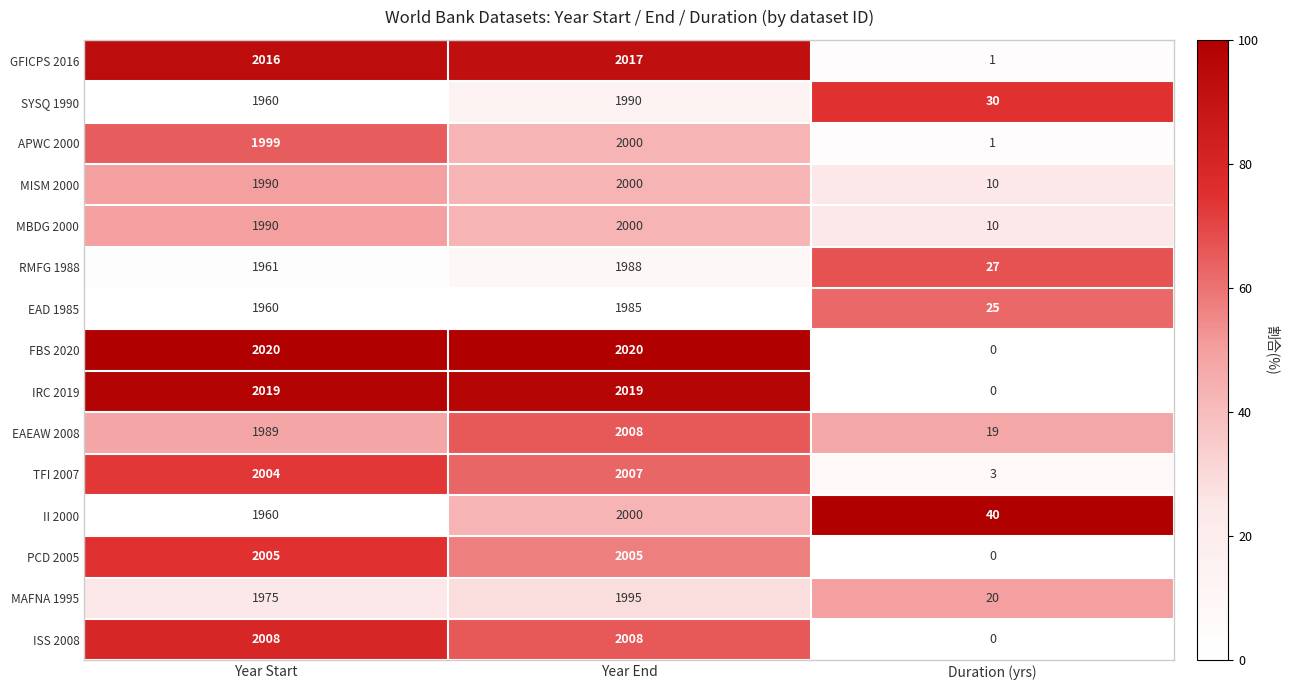

What is the total value across all series at Year End?

30042